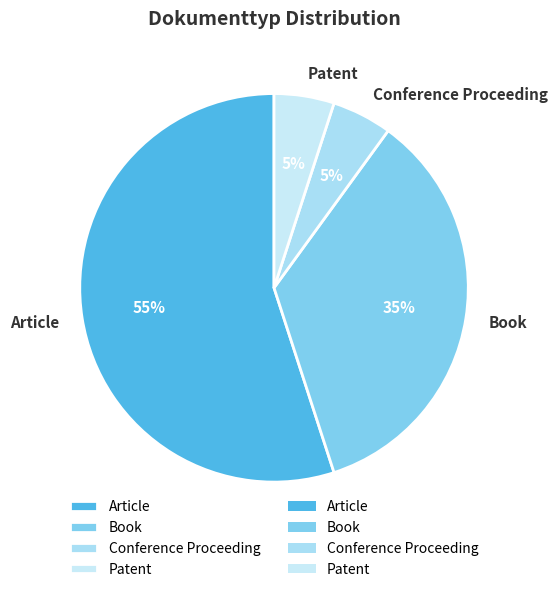

Combined, do Book and Conference Proceeding account for over 50%?

No